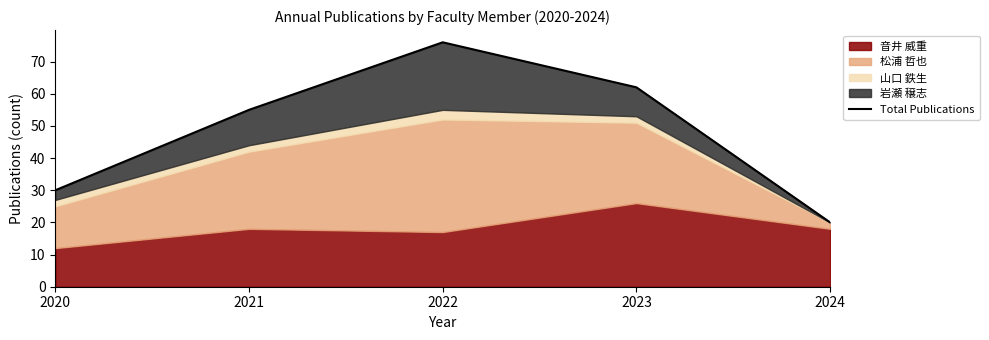

Approximately how many times larger is the value at 2024 compared to 2023?

0.3